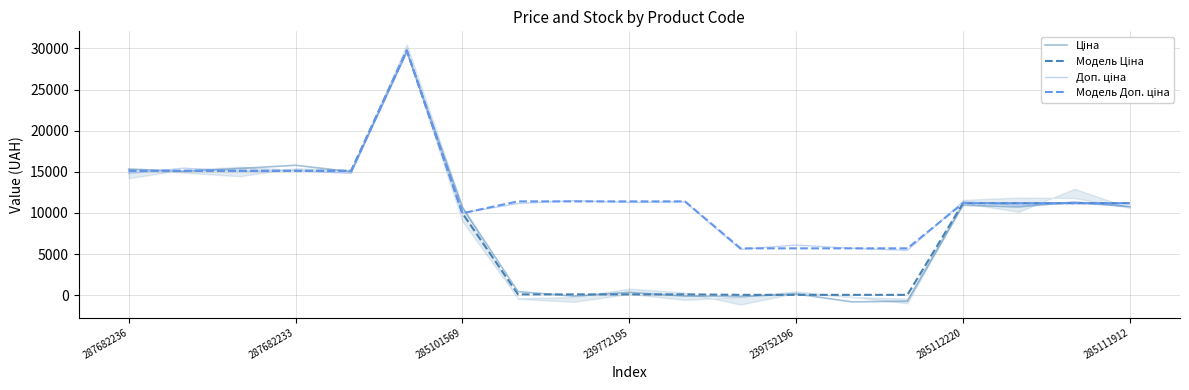

Rank the series by their maximum value, from lowest to highest.

Доп. ціна, Ціна, Модель Ціна, Модель Доп. ціна